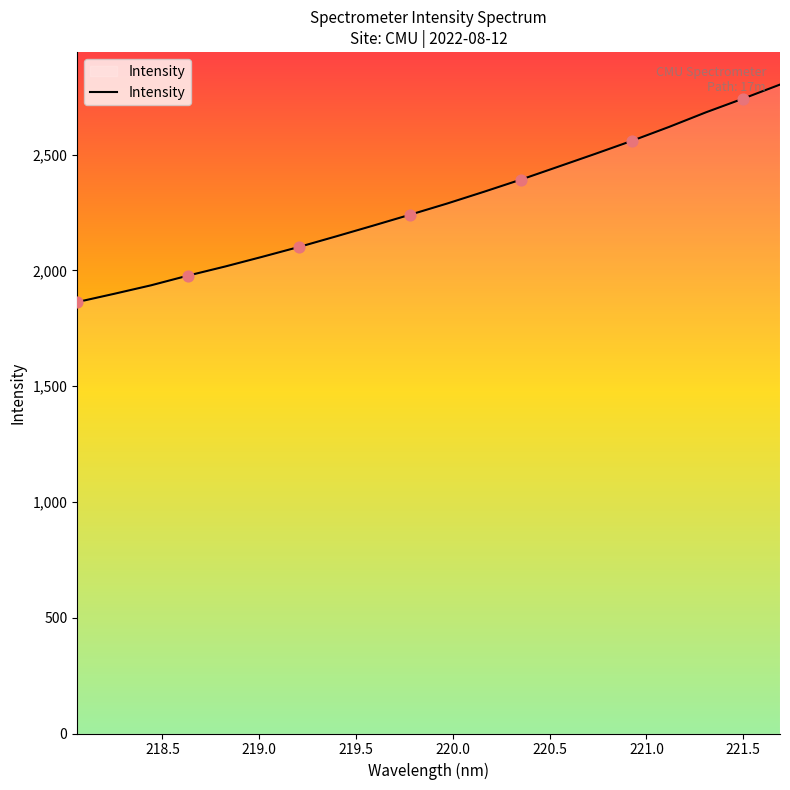

What is the maximum value shown in the chart?

2802.8